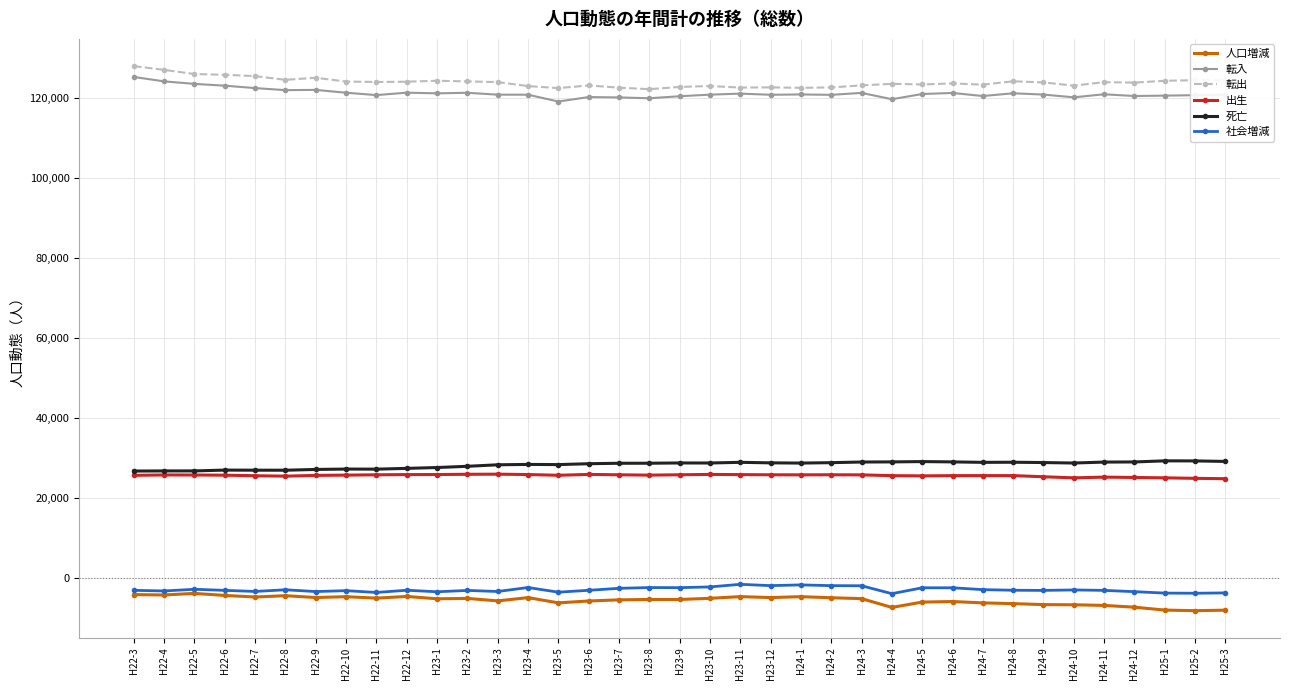

What is the greatest value displayed?

128064